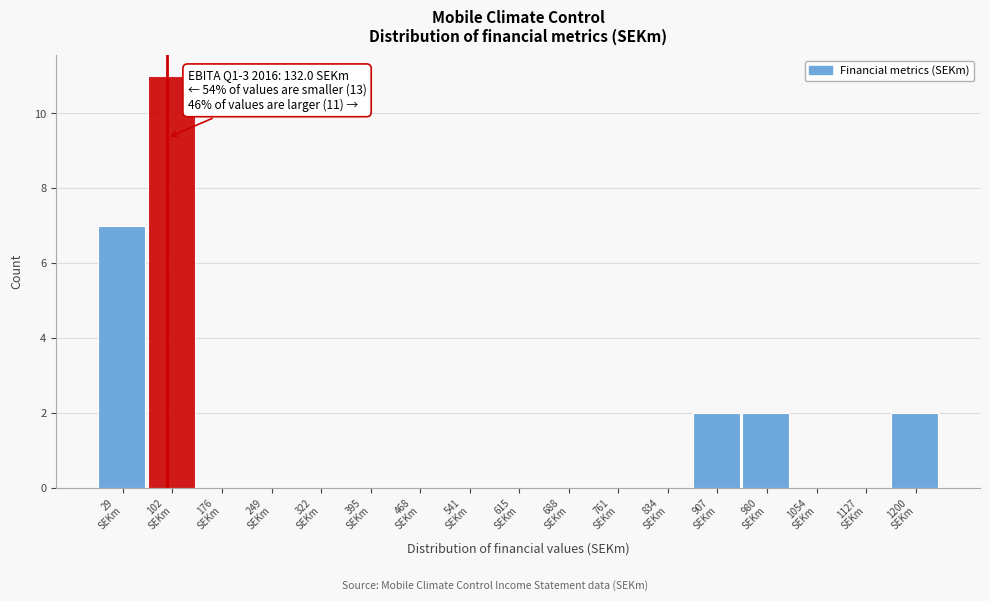

What is the sum of all values?

24